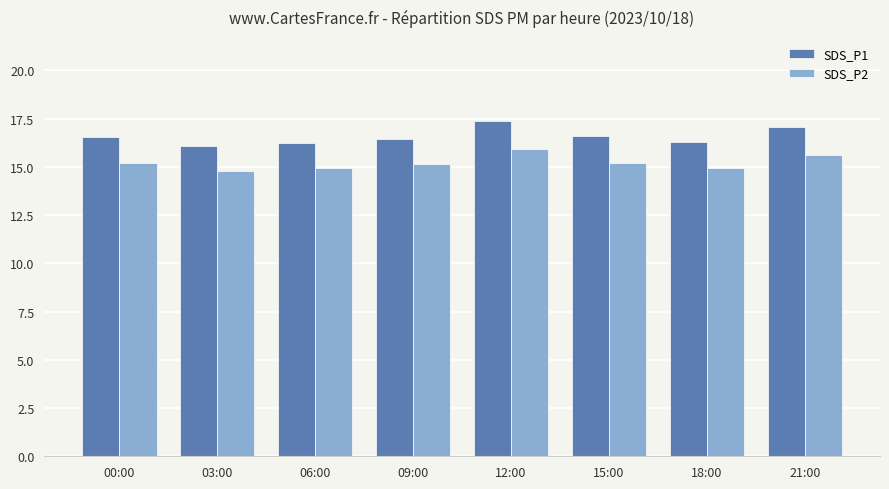

What is the maximum value shown in the chart?

17.4